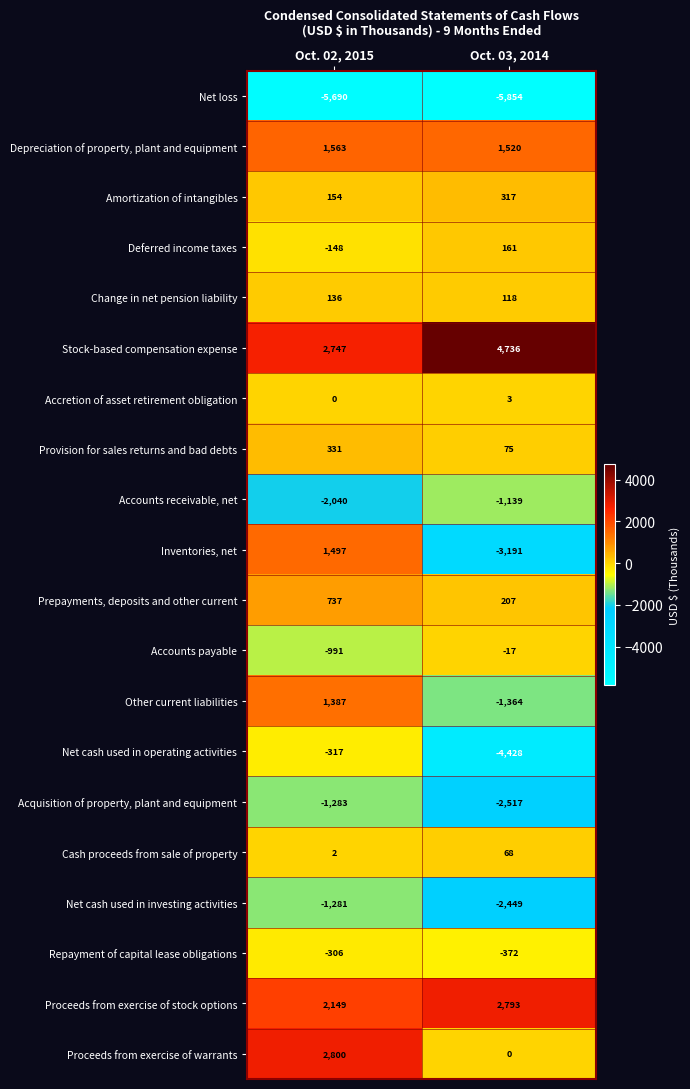

Which series has the largest range (max minus min)?

Inventories, net